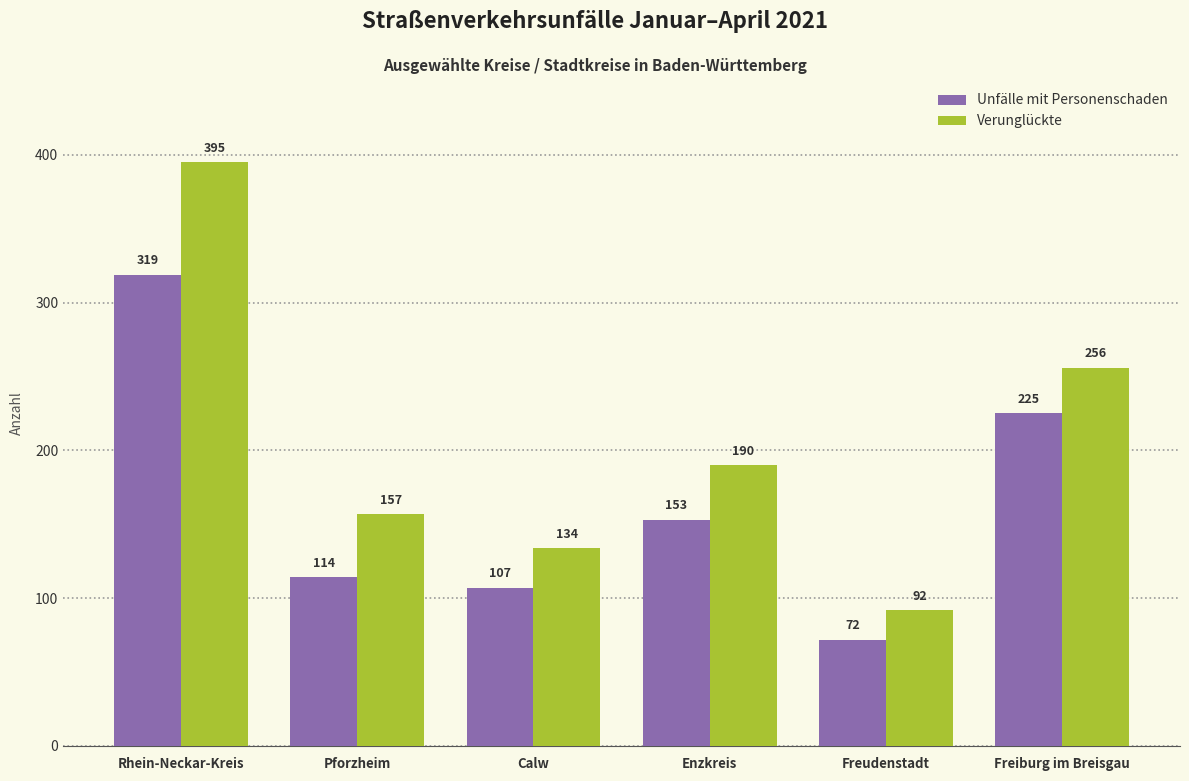

How many data points in Unfälle mit Personenschaden are less than 153?

3